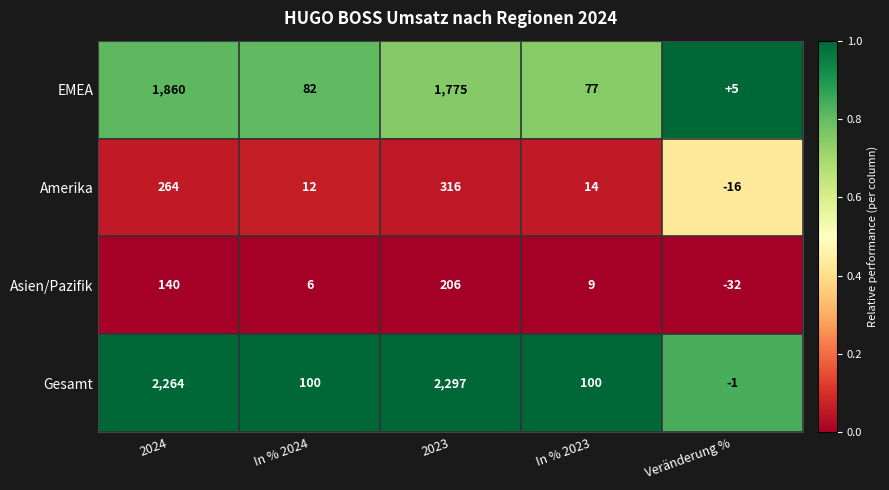

Which category has the lowest value across all series?

Veränderung %